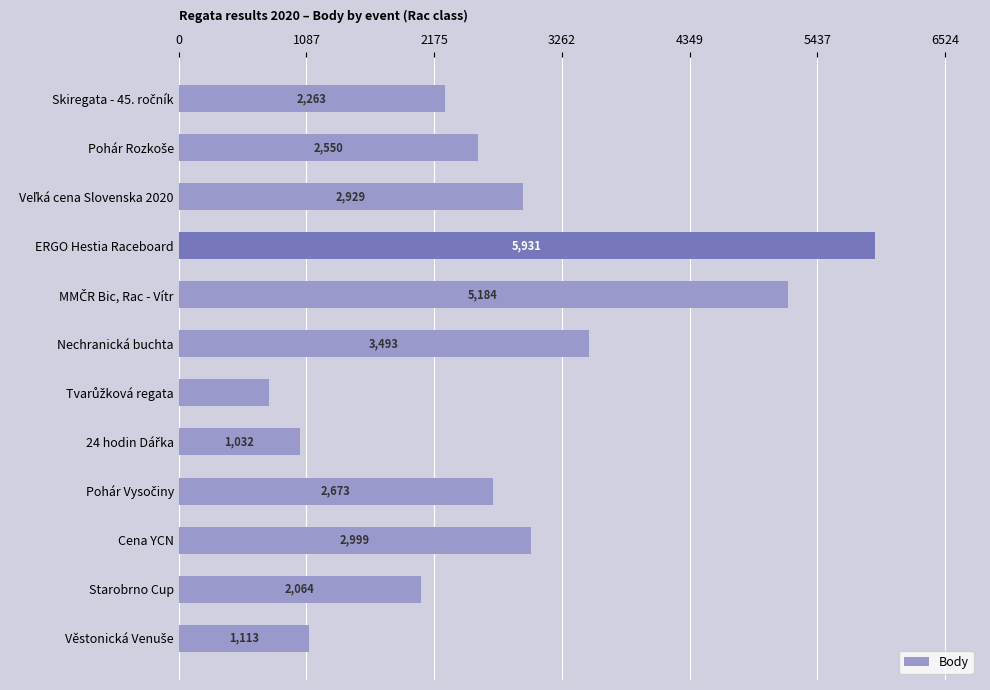

Reading top to bottom, what are all the values shown in this chart?

2263	2550	2929	5931	5184	3493	768	1032	2673	2999	2064	1113